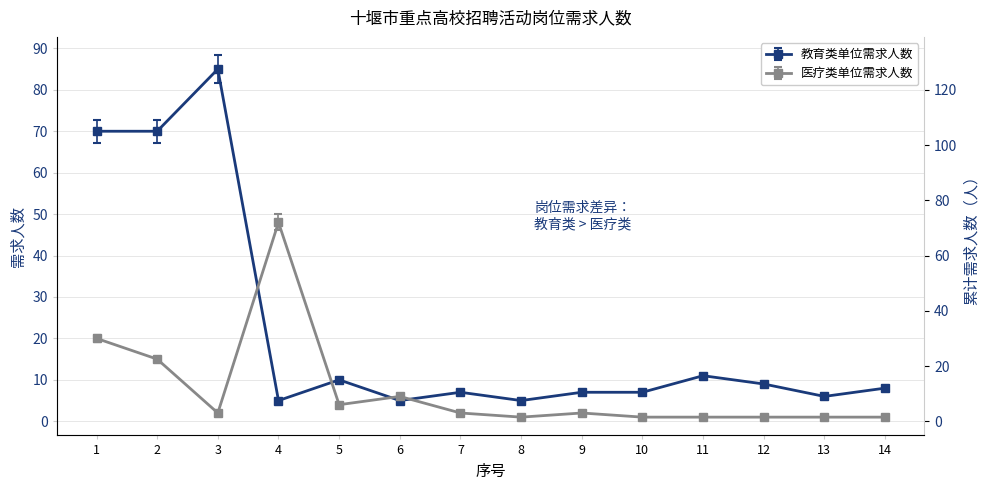

How many intersections are there between 医疗类单位需求人数 and 教育类单位需求人数?

4